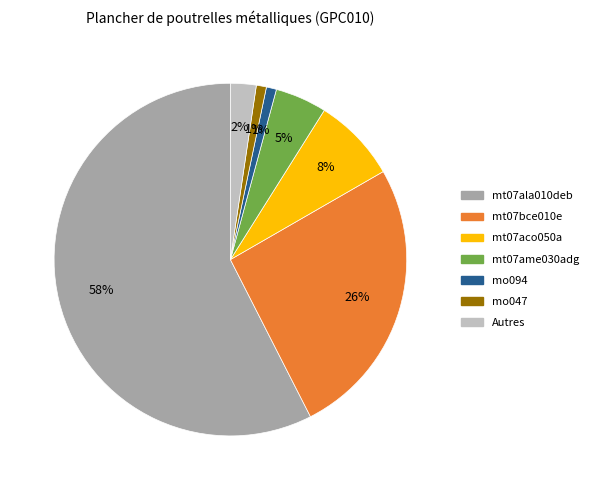

To the nearest percent, what is the average slice percentage?

14%